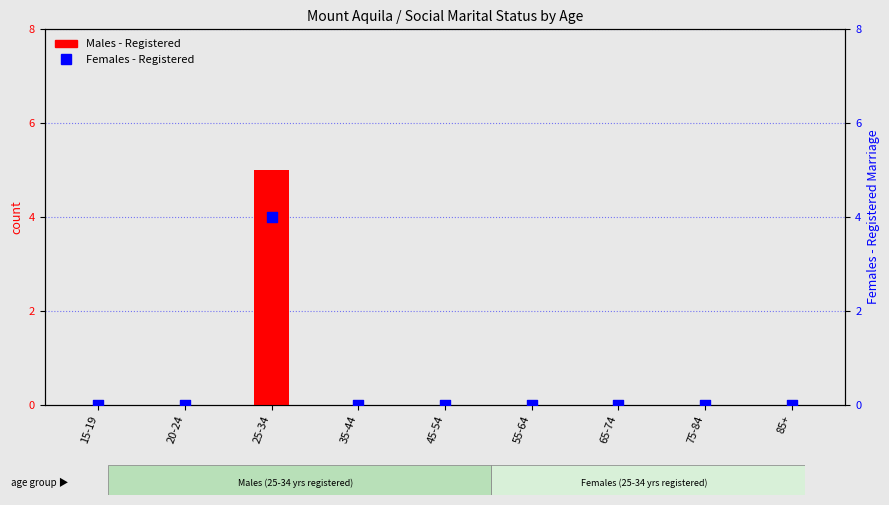

At which category is the sum across all series the highest?

25-34